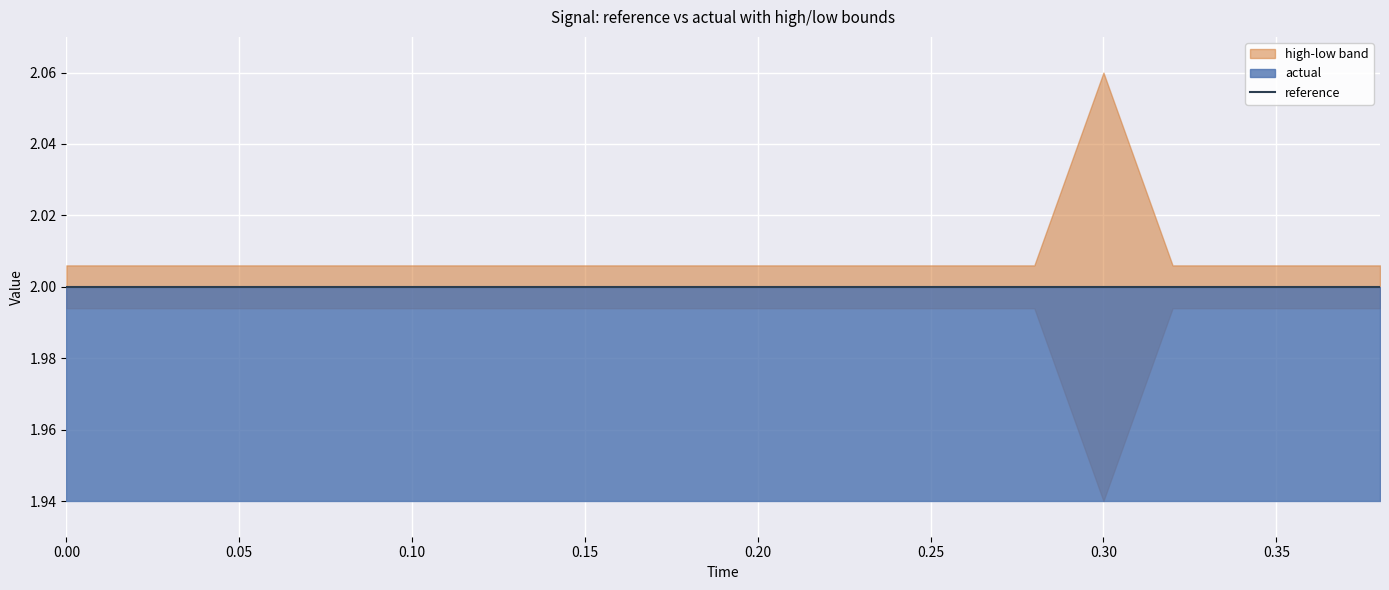

What position from the right is 0.12?

14